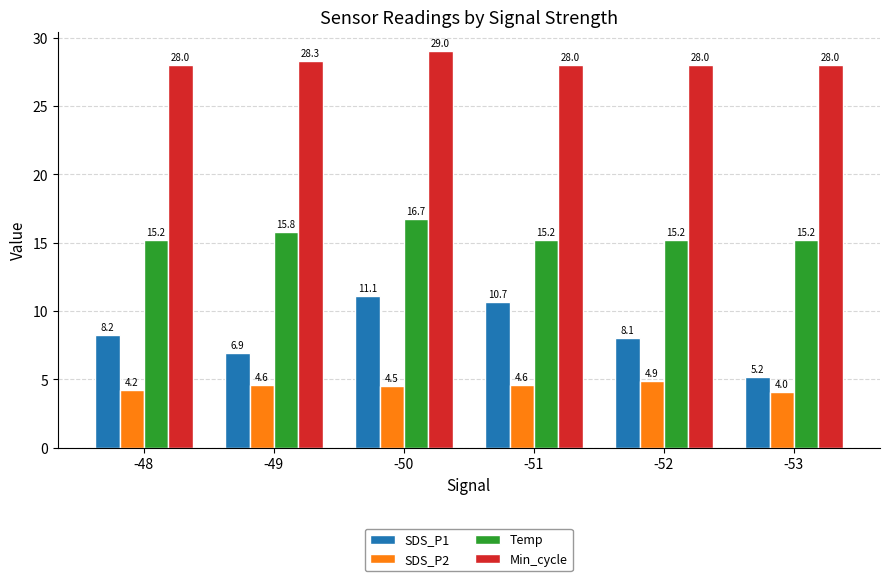

What is the value of the SDS_P2 bar at the 2nd from the left?

4.6